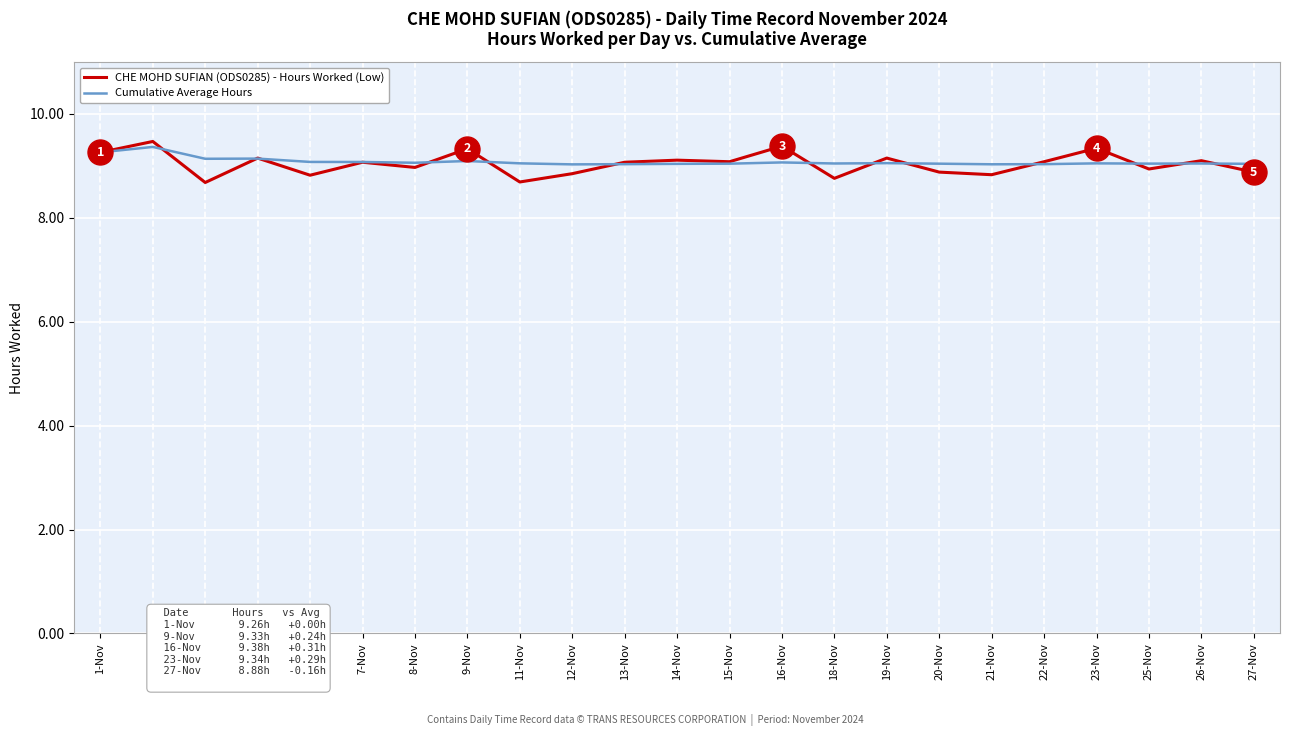

What is the greatest value displayed?

9.5